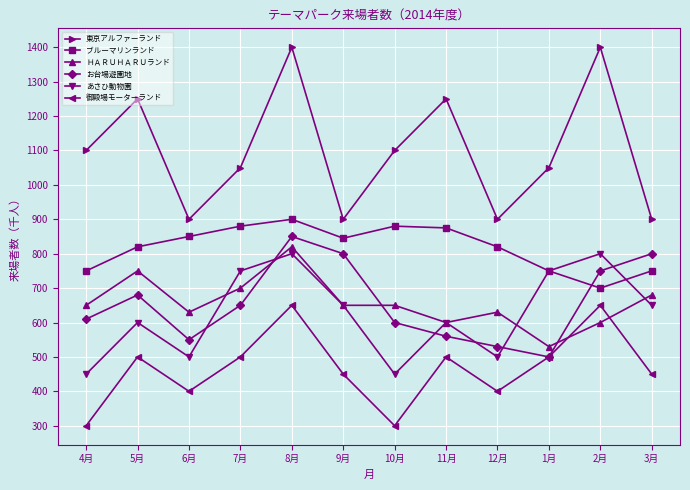

Reading left to right, transcribe all the data shown in this chart.

東京アルファーランド: 4月=1100	5月=1250	6月=900	7月=1050	8月=1400	9月=900	10月=1100	11月=1250	12月=900	1月=1050	2月=1400	3月=900
ブルーマリンランド: 4月=750	5月=820	6月=850	7月=880	8月=900	9月=845	10月=880	11月=875	12月=820	1月=750	2月=700	3月=750
ＨＡＲＵＨＡＲＵランド: 4月=650	5月=750	6月=630	7月=700	8月=820	9月=650	10月=650	11月=600	12月=630	1月=530	2月=600	3月=680
お台場遊園地: 4月=610	5月=680	6月=550	7月=650	8月=850	9月=800	10月=600	11月=560	12月=530	1月=500	2月=750	3月=800
あさひ動物園: 4月=450	5月=600	6月=500	7月=750	8月=800	9月=650	10月=450	11月=600	12月=500	1月=750	2月=800	3月=650
御殿場モーターランド: 4月=300	5月=500	6月=400	7月=500	8月=650	9月=450	10月=300	11月=500	12月=400	1月=500	2月=650	3月=450